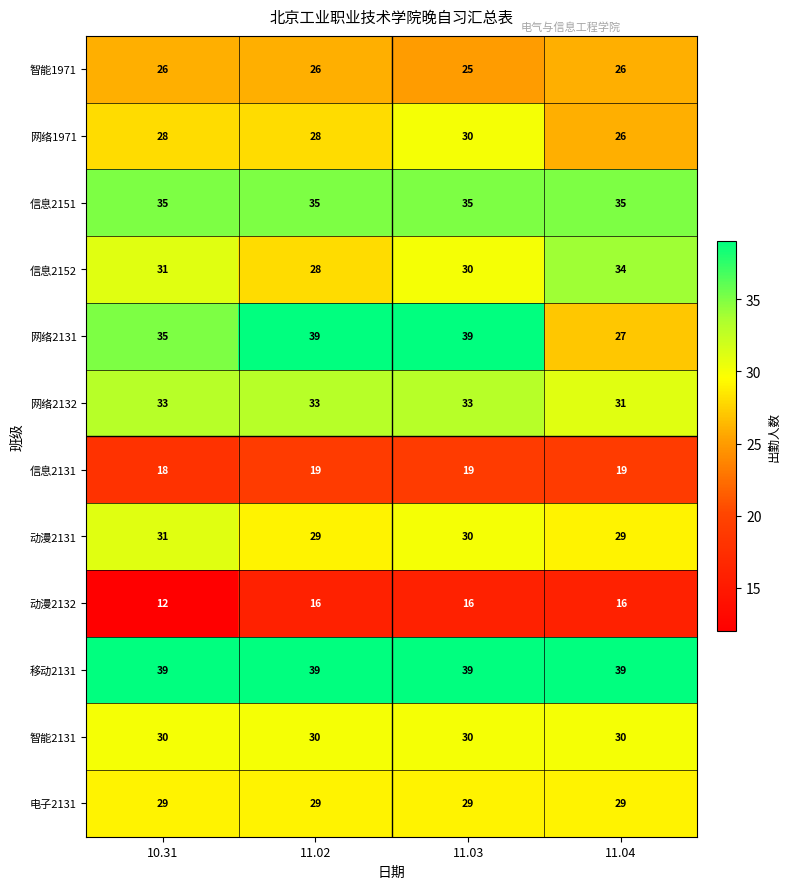

True or false: 智能1971 has a value of 25 at 11.03.

True